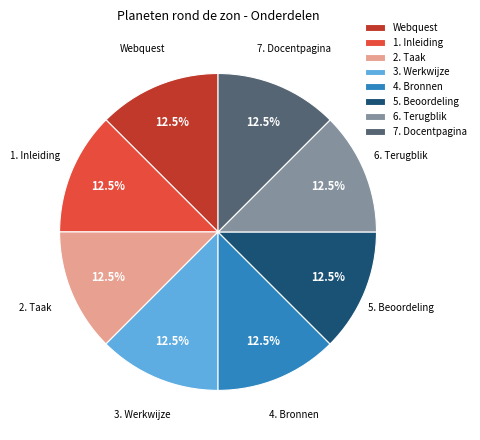

Is there a majority slice in this chart?

No